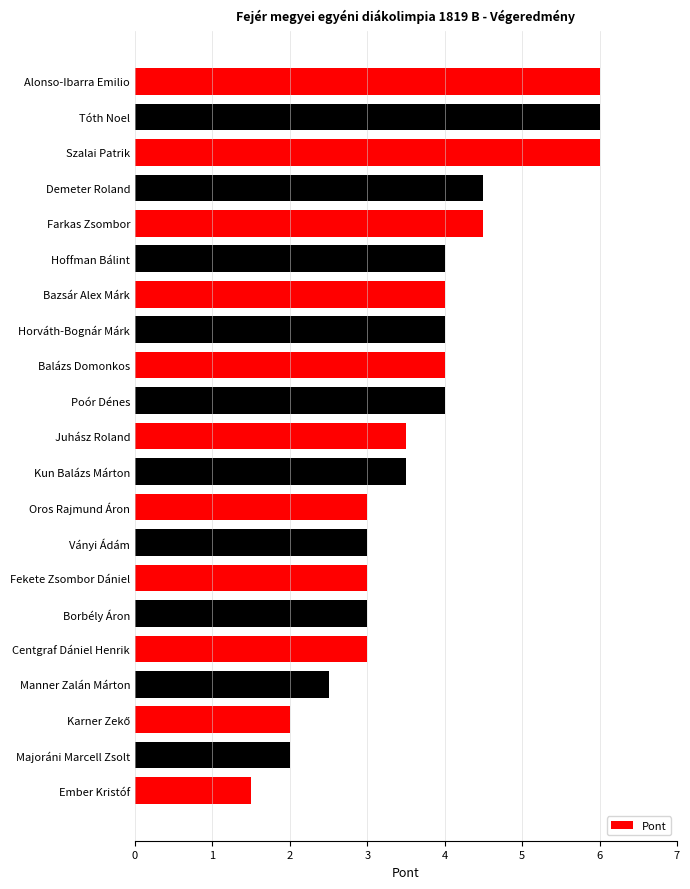

What is the value of the 4th bar from the top?

4.5